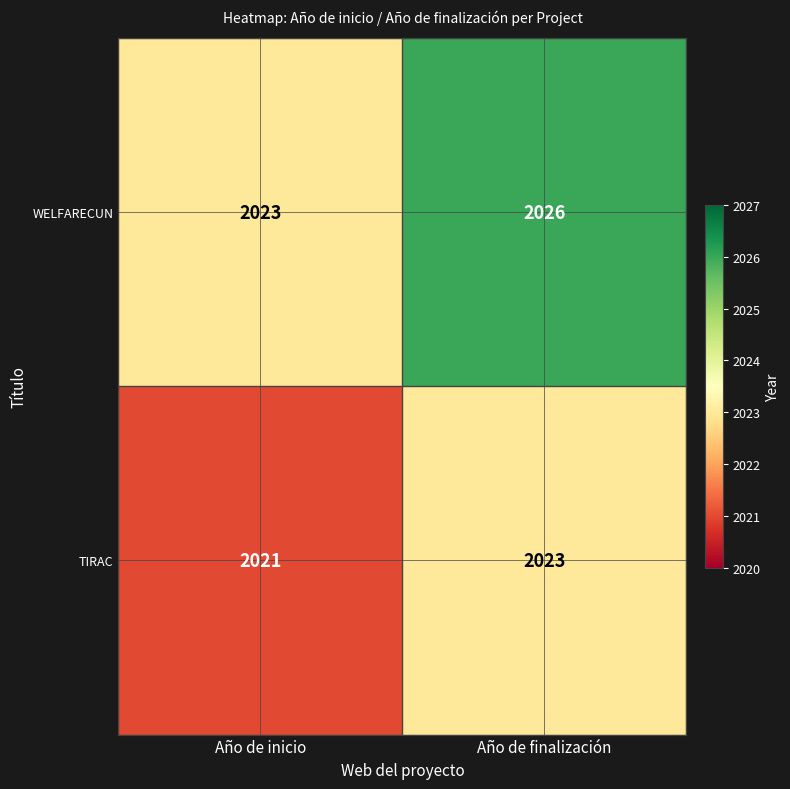

Reading left to right, transcribe all the data shown in this chart.

WELFARECUN: Año de inicio=2023	Año de finalización=2026
TIRAC: Año de inicio=2021	Año de finalización=2023